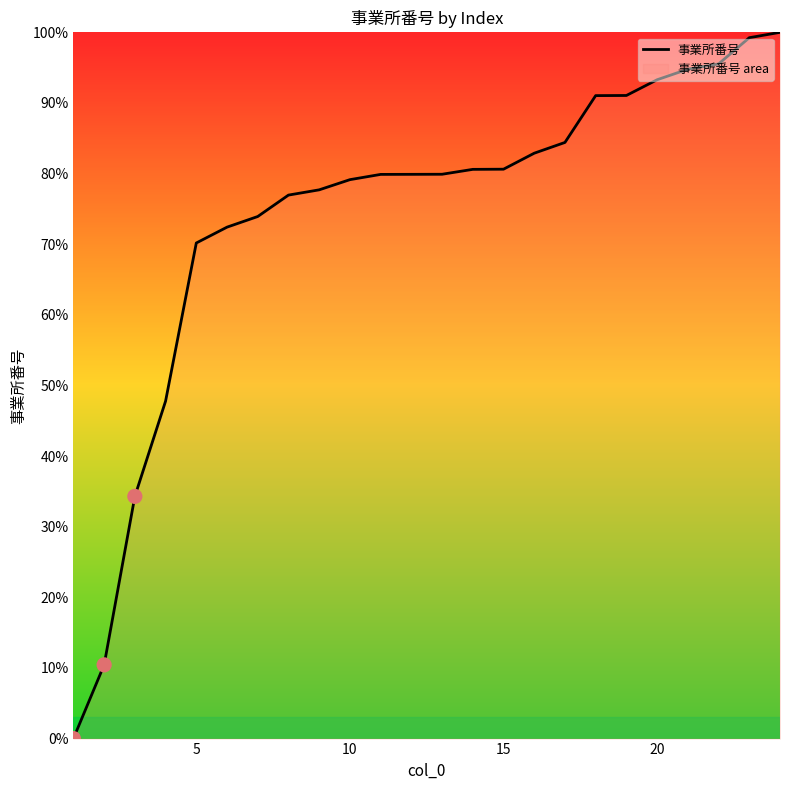

What is the change in value from 10 to 15?

+1.5